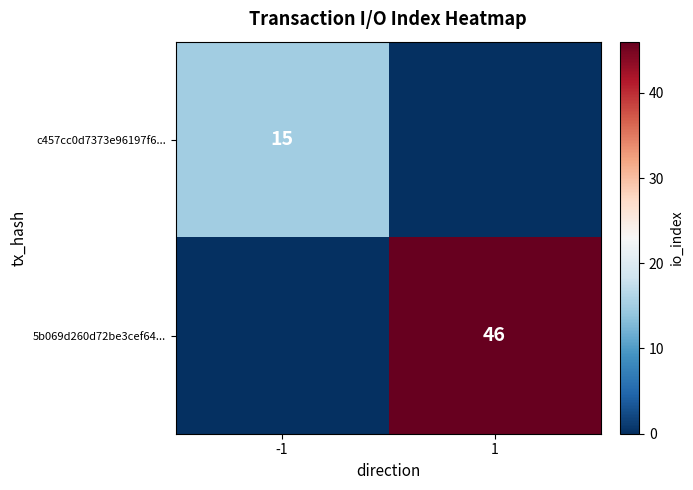

The 5b069d260d72be3cef64... series shows 46 at 1. True or false?

True